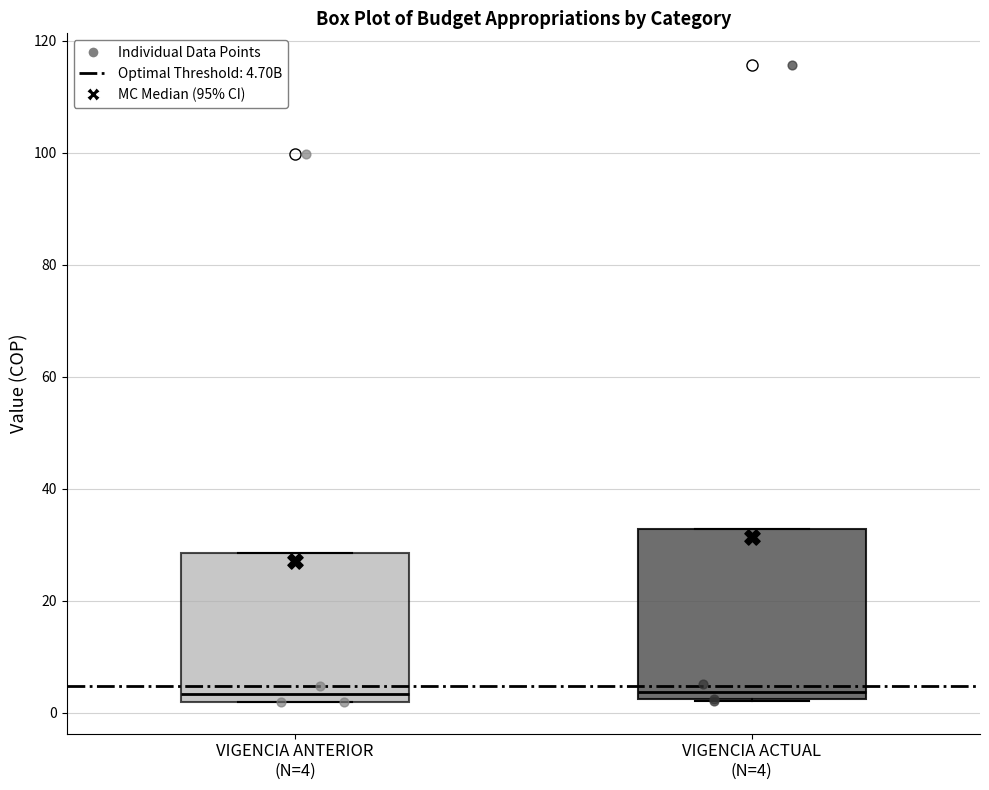

Reading left to right, transcribe this box plot: for each box, give where its median line is, the range the box spans, and where its two whiskers end, as read against the y-axis. The values are not printed on the chart, so give them approximately, as read against the axis.

VIGENCIA ANTERIOR (N=4): median 4, box 2 to 28, whiskers 2 to 28
VIGENCIA ACTUAL (N=4): median 4, box 2 to 32, whiskers 2 to 32